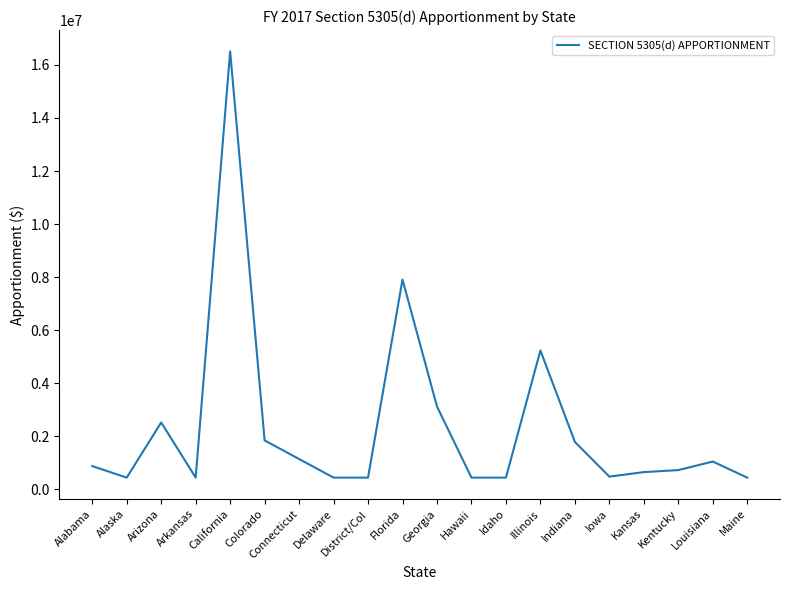

What is the change in value from California to Iowa?

-16033942